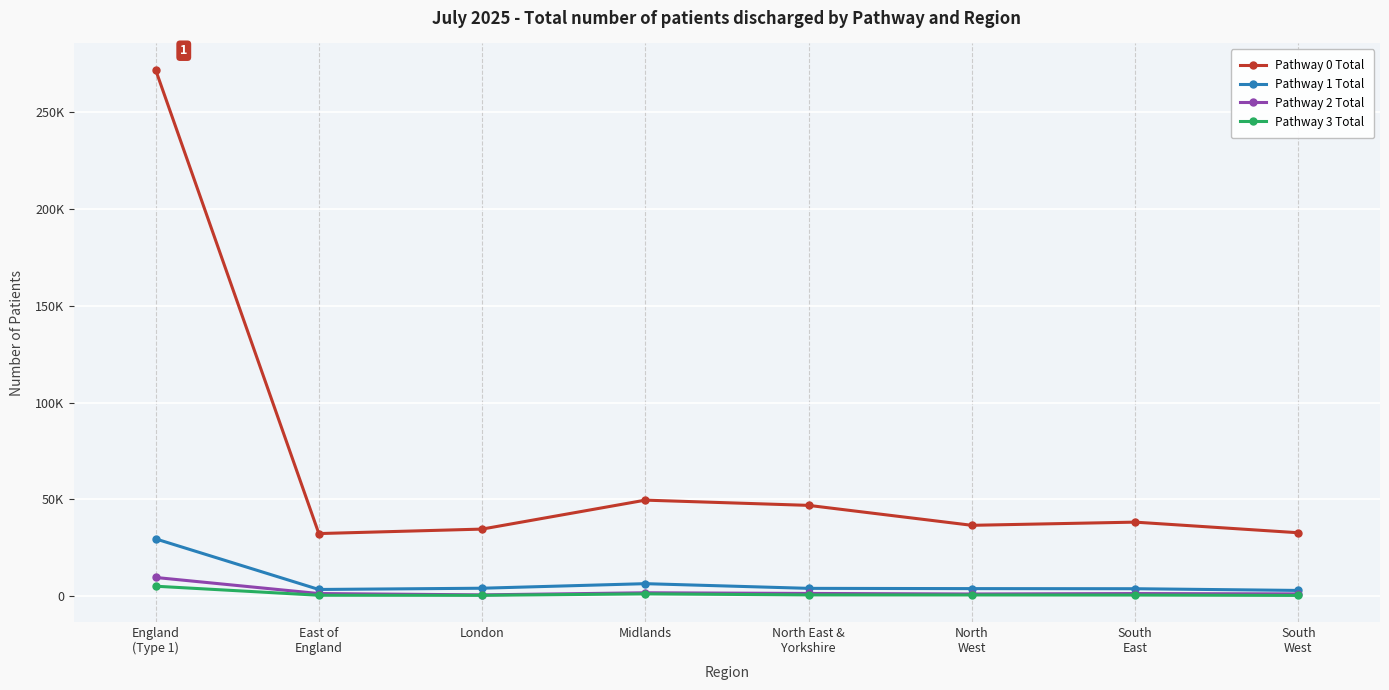

How many interior local peaks does the Pathway 2 Total series have?

2